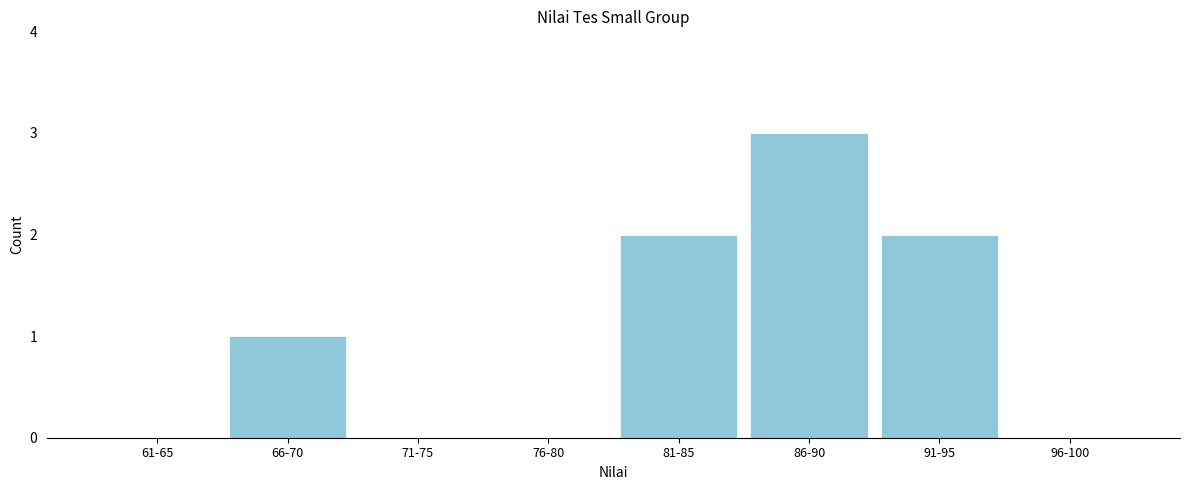

Reading left to right, transcribe all the data shown in this chart.

61-65=0	66-70=1	71-75=0	76-80=0	81-85=2	86-90=3	91-95=2	96-100=0